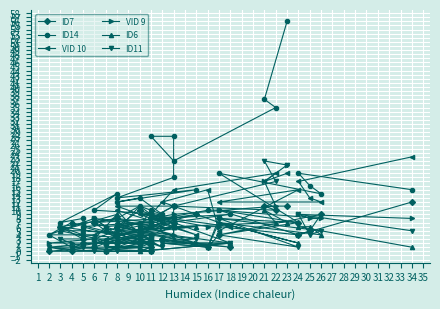

What is the sum of the ID14 values at 32 and 14?

21